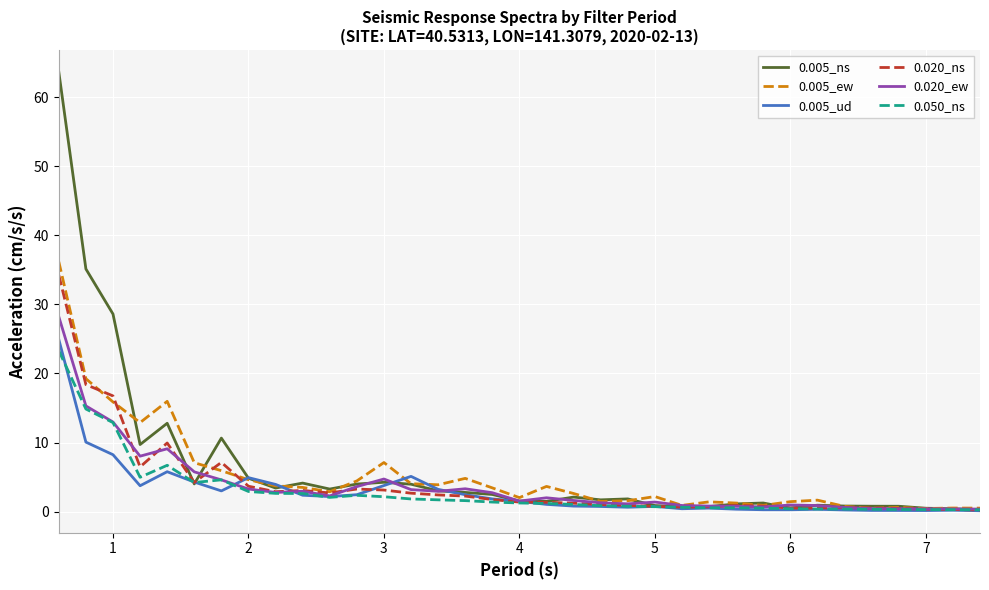

Does the chart have visible grid lines?

Yes